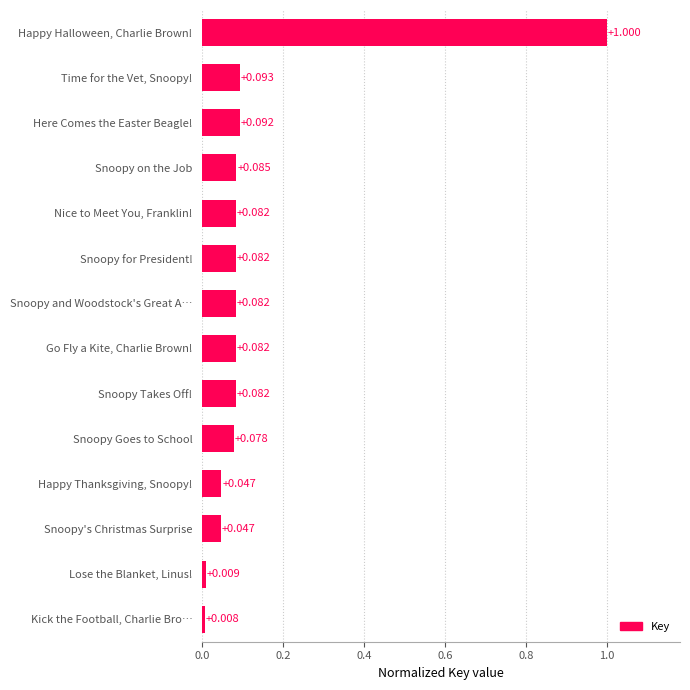

At which category does the chart reach its minimum across all series?

Kick the Football, Charlie Bro…